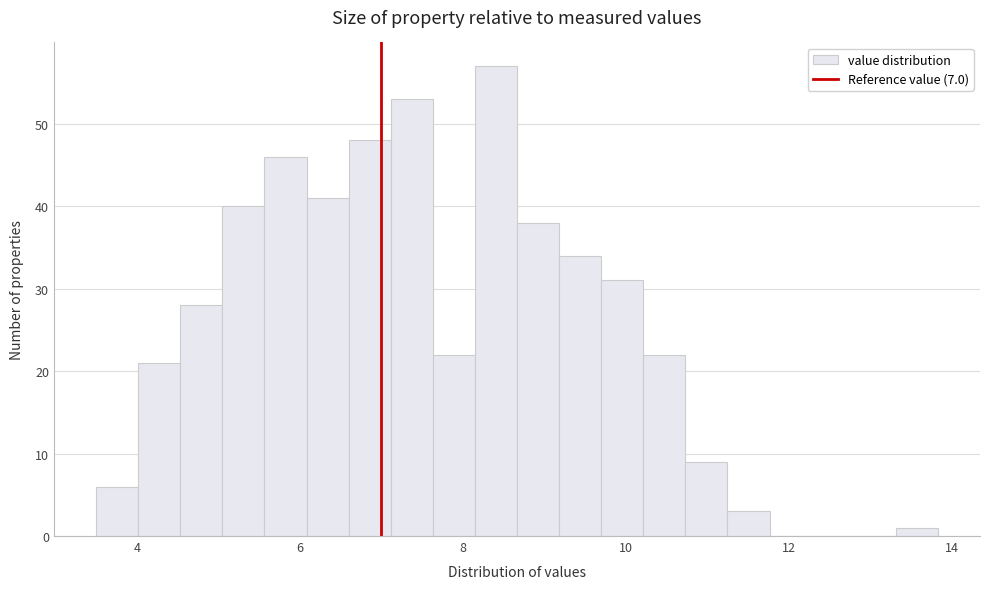

Around what value on the x-axis is the tallest bar? Give the approximate position of its centre, as read against the axis.

8.4